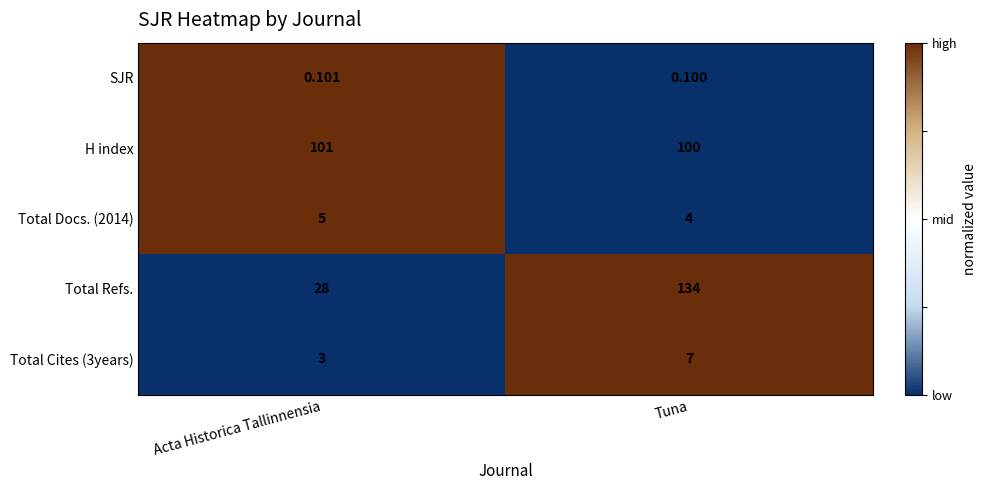

What is the difference between the highest and lowest values at Acta Historica Tallinnensia?

100.9